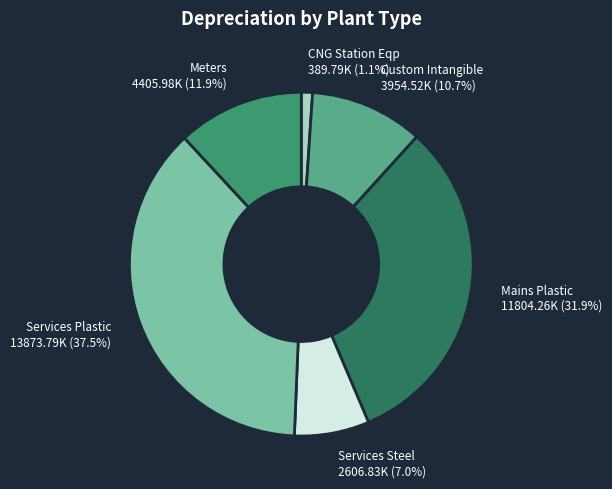

Is there a majority slice in this chart?

No